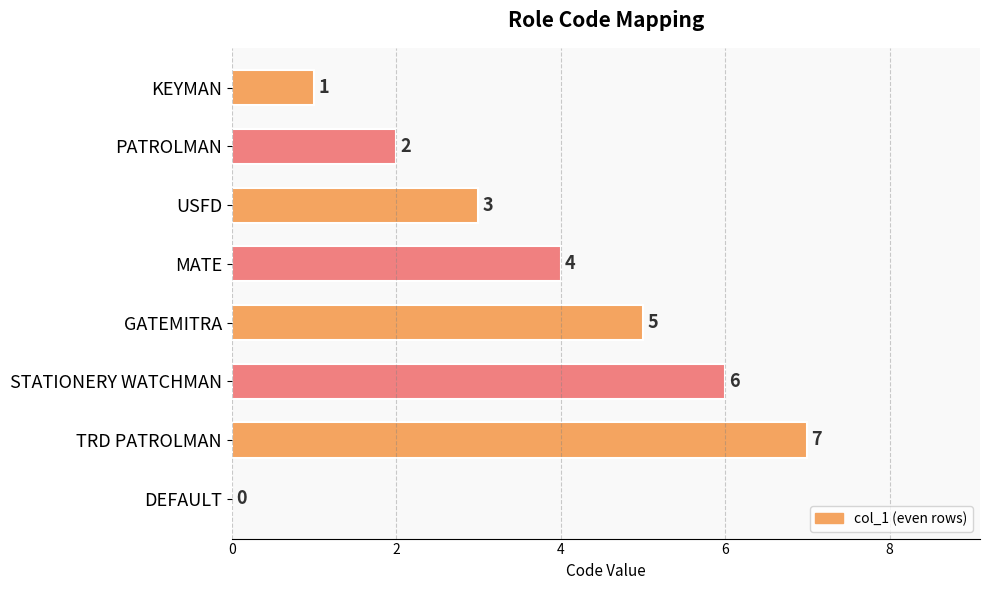

The value at PATROLMAN is 1. True or false?

False